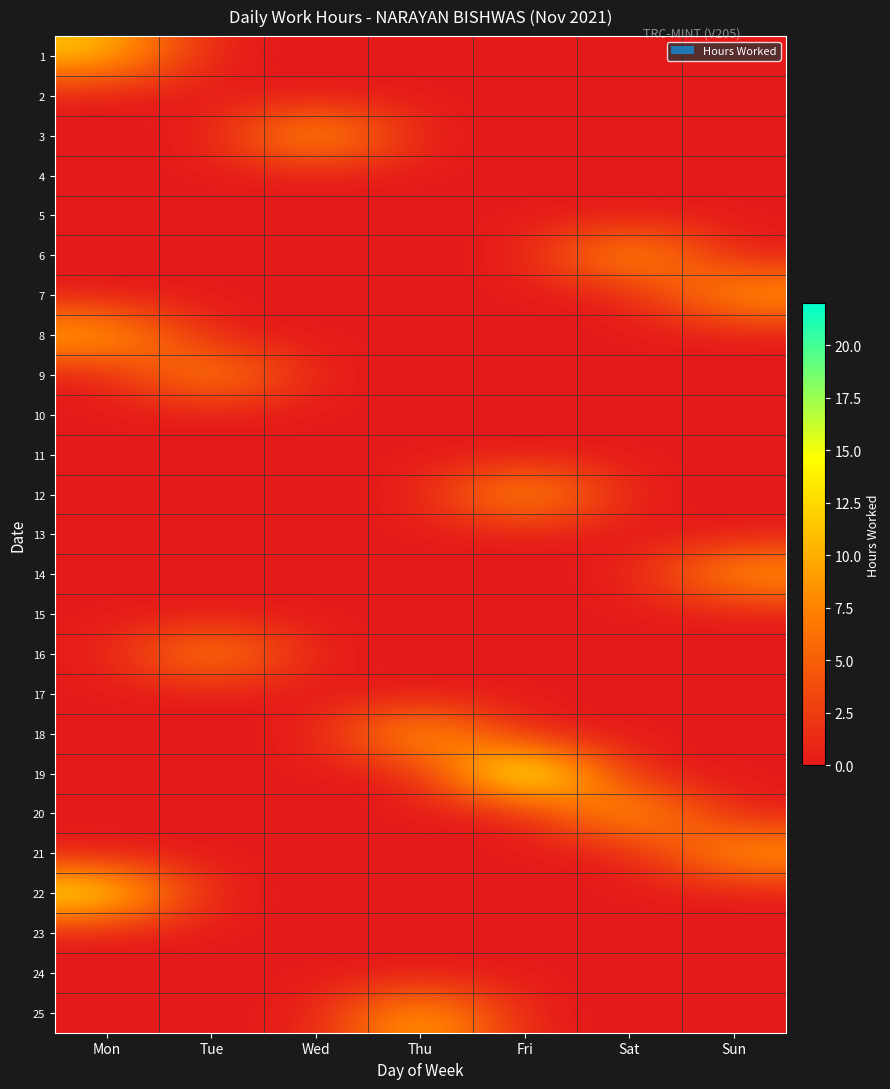

Between Thu and Fri, which is larger?

Thu